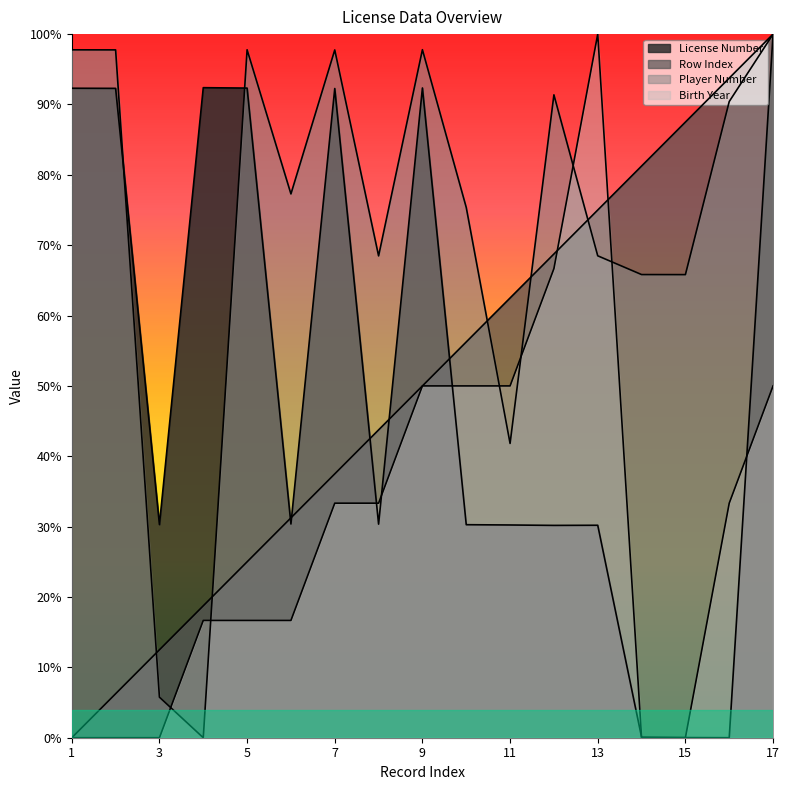

Rank the series at 7 from highest to lowest value.

Player Number, License Number, Row Index, Birth Year